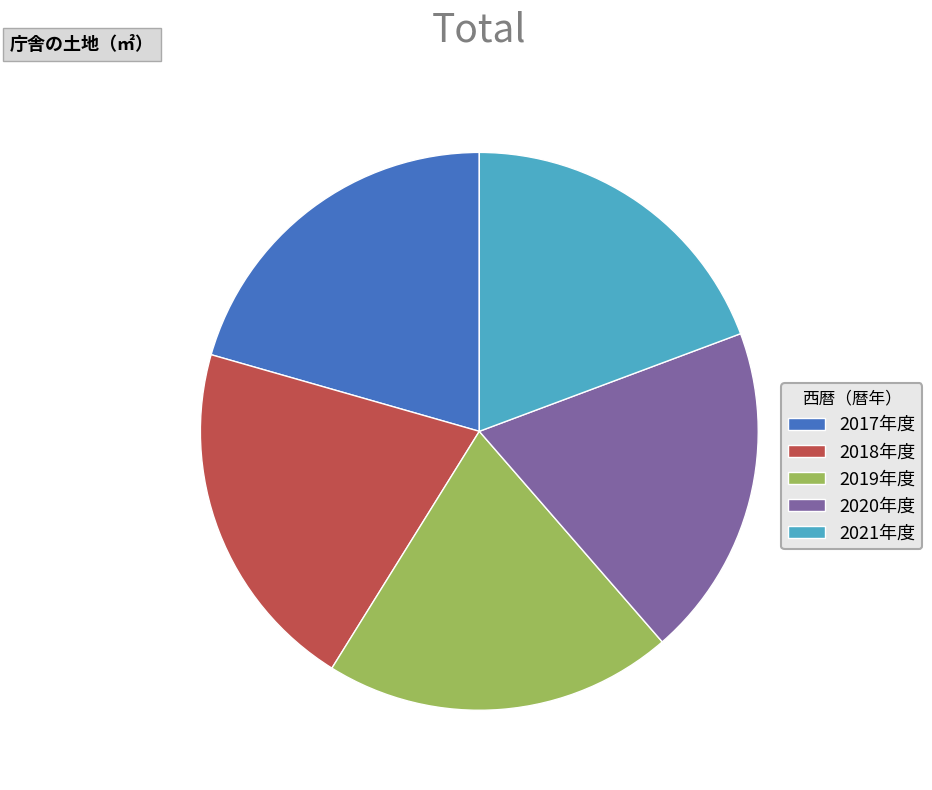

Is the sum of 2017年度 and 2019年度 greater than half?

No